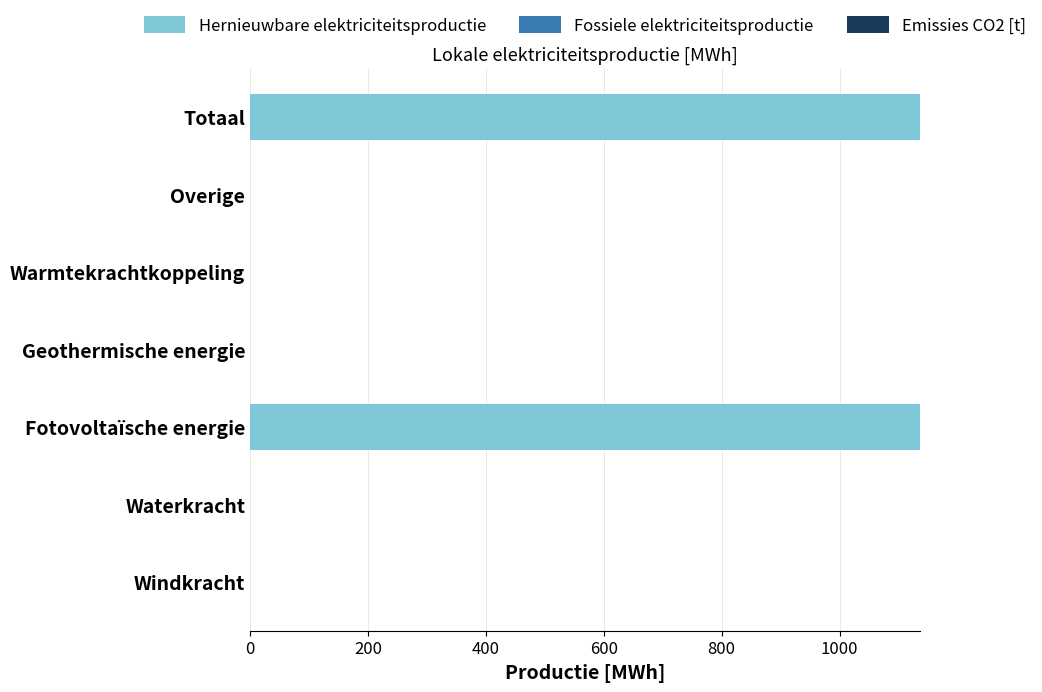

How many categories are shown in the chart?

7